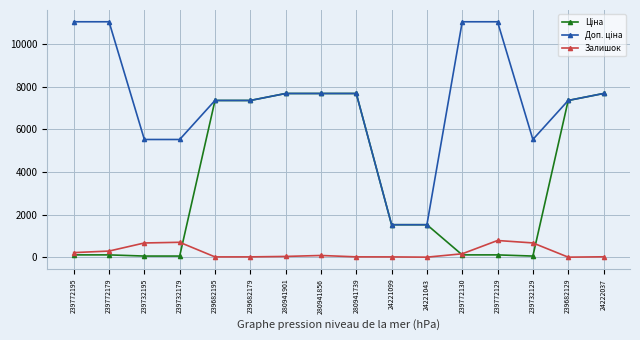

What is the highest value of the Залишок series?

786.0